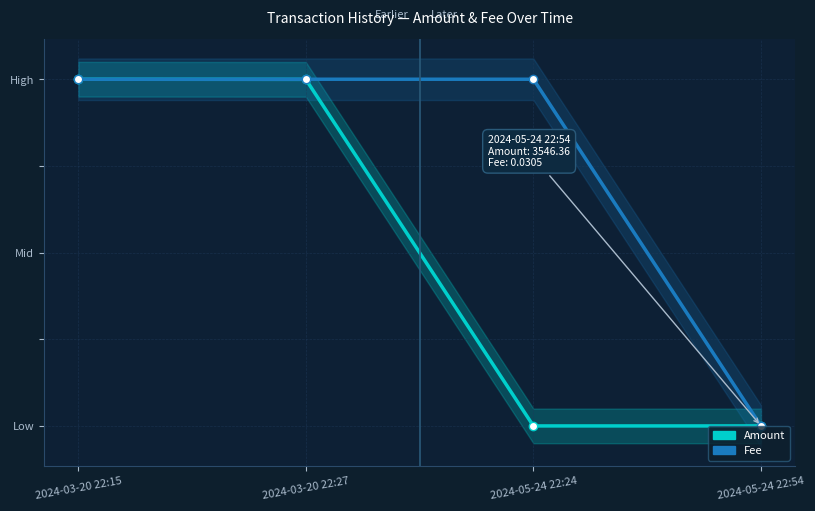

True or false: Fee has a value of 1.0 at 2024-03-20 22:27.

True